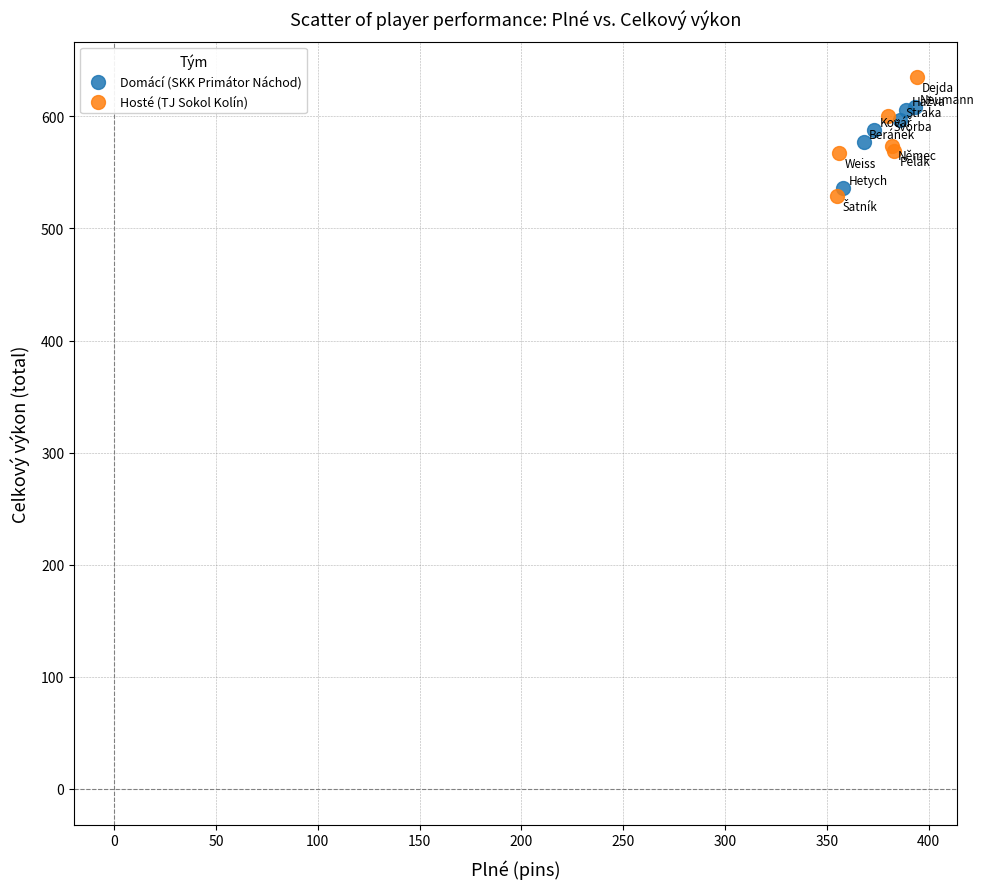

Which series has the widest spread of Y values?

Hosté (TJ Sokol Kolín)